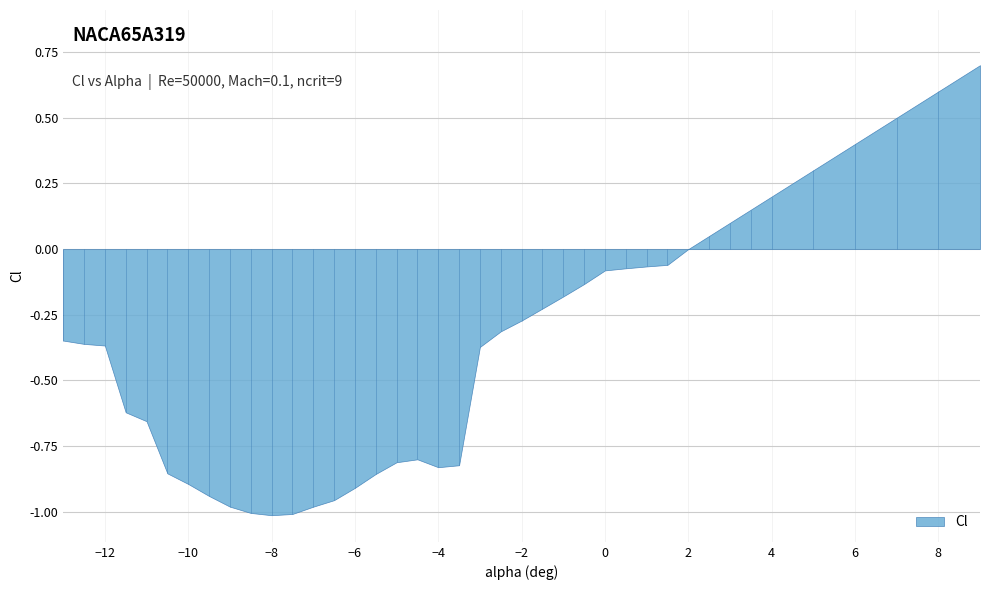

How many interior local valleys (lower than both neighbors) does the data have?

2